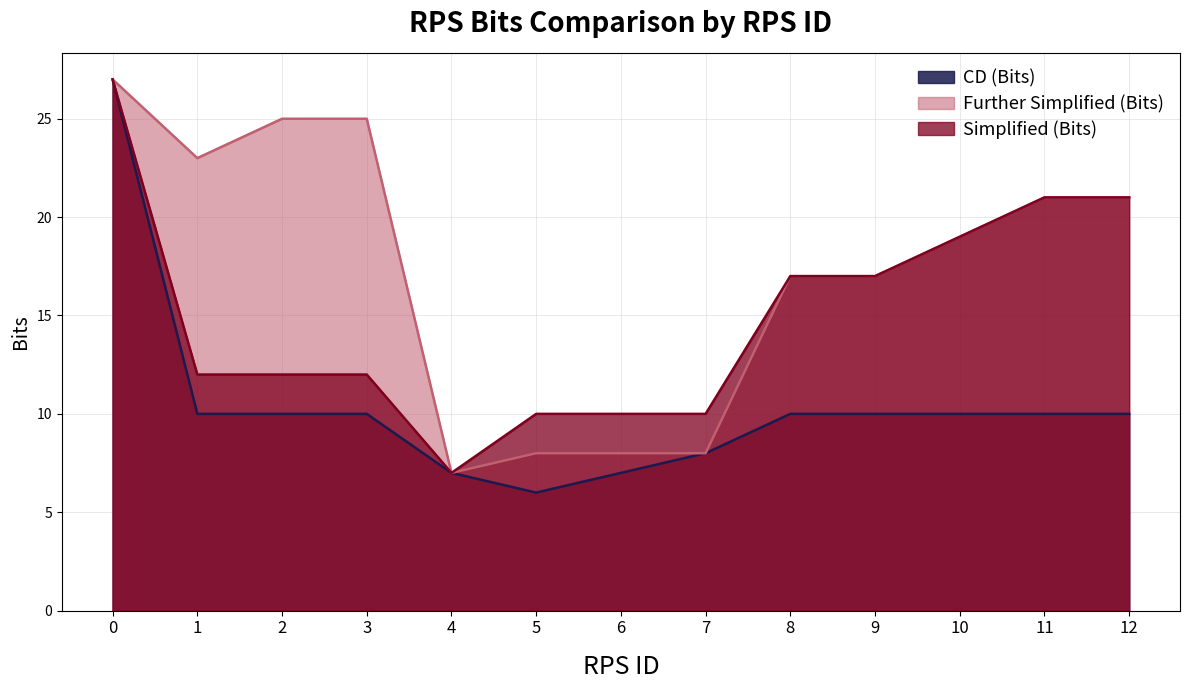

How many values in the Simplified (Bits) series are below 12?

4